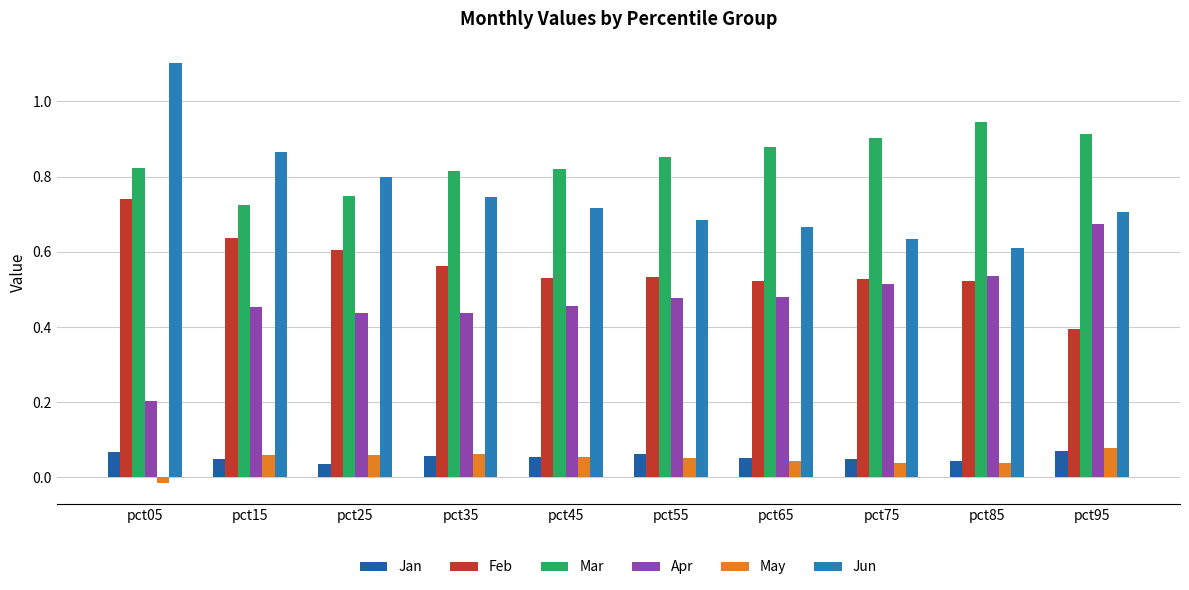

Rank the categories by Jun value from highest to lowest.

pct05, pct15, pct25, pct35, pct45, pct95, pct55, pct65, pct75, pct85